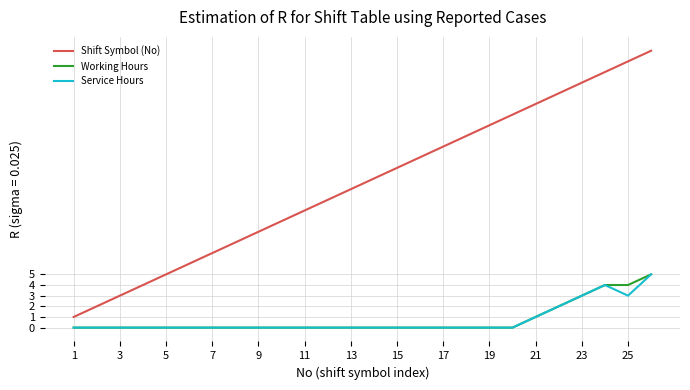

Which series has the largest range (max minus min)?

Shift Symbol (No)